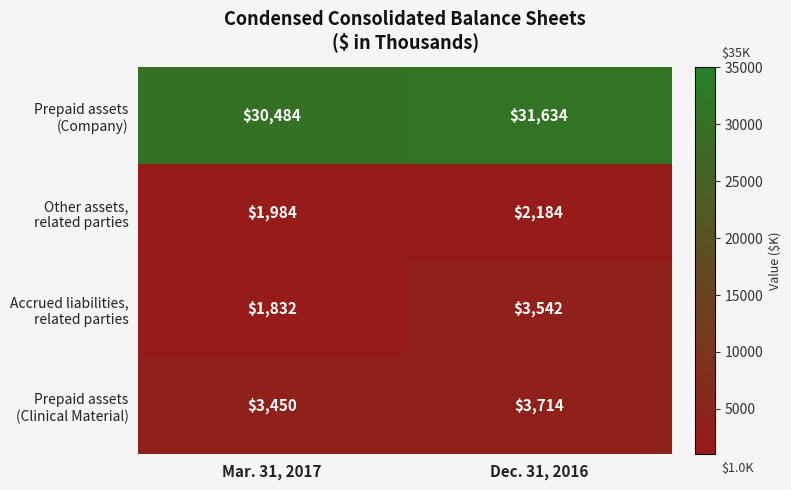

How many data points does each series have?

2